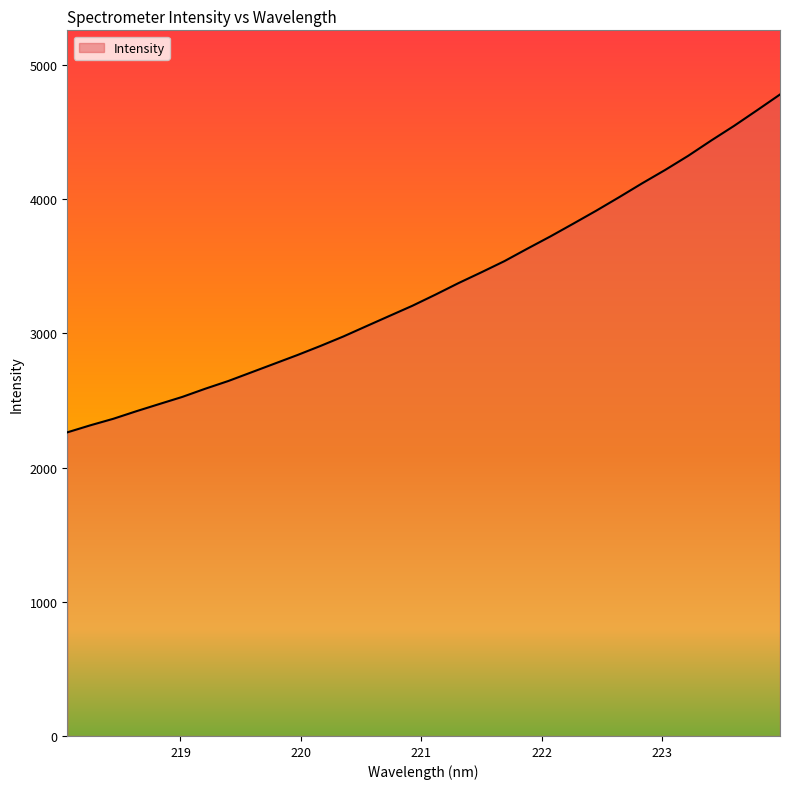

What is the difference between the maximum and minimum values?

2517.7